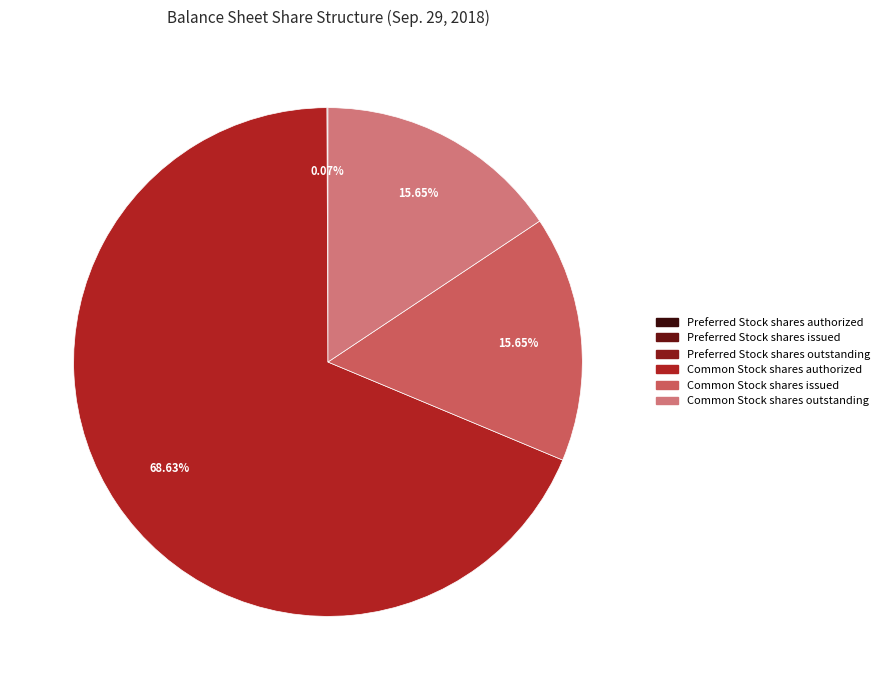

Is there any slice that represents more than half of the pie?

Yes